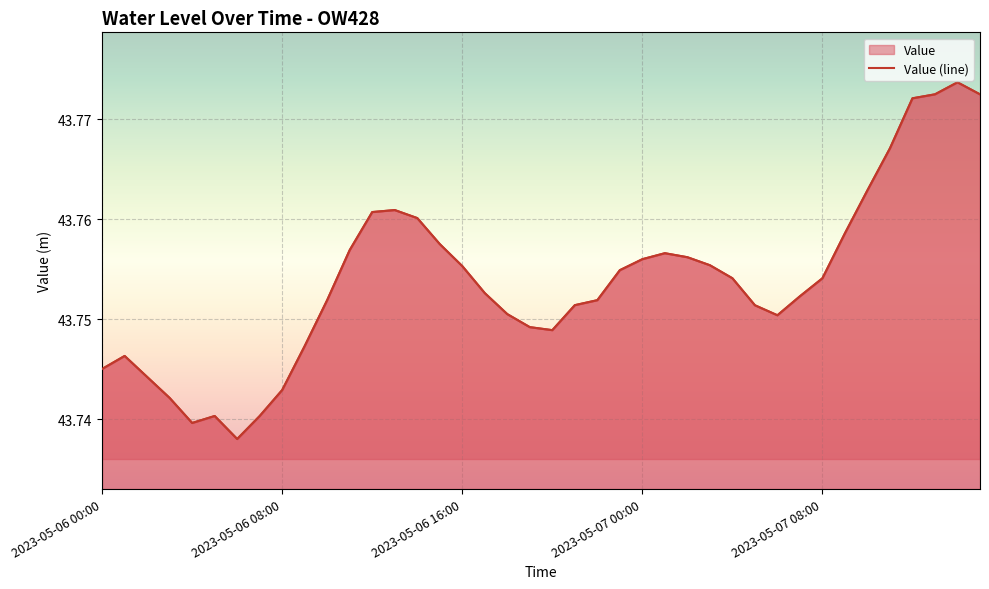

List the labels in order of value, smallest first.

6, 2023-05-07 08:00, 7, 5, 2023-05-07 00:00, 8, 2023-05-06 16:00, 2023-05-06 00:00, 2023-05-06 08:00, 9, 20, 19, 30, 18, 29, 21, 22, 10, 31, 17, 32, 28, 23, 16, 27, 24, 26, 25, 11, 15, 33, 14, 12, 13, 34, 35, 36, 39, 37, 38